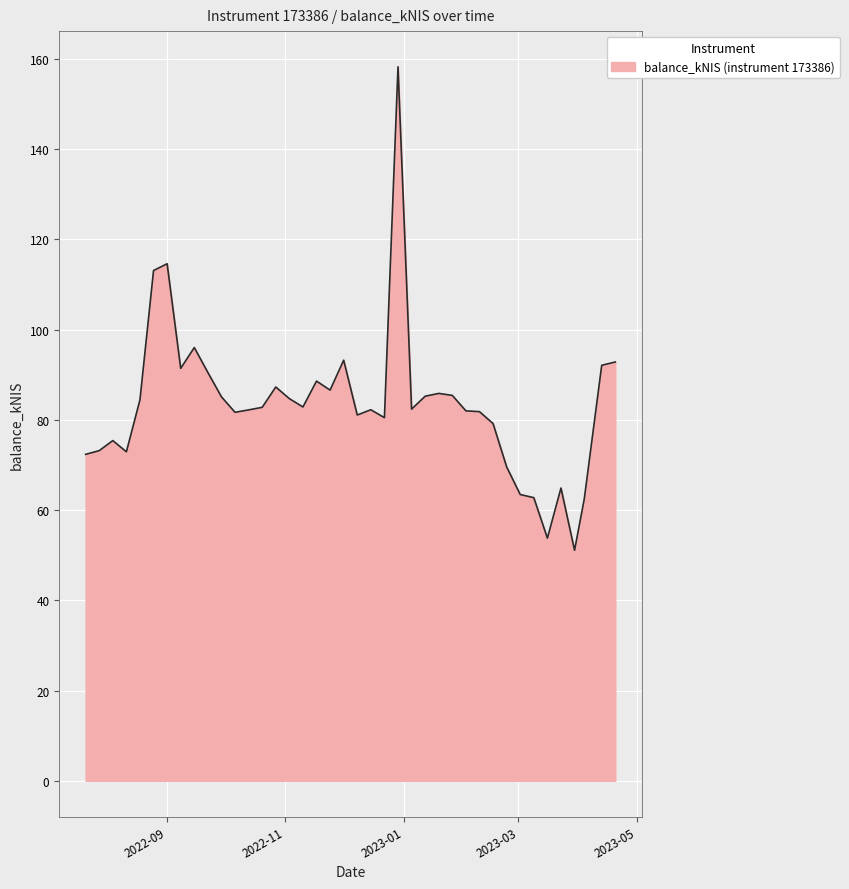

What is the minimum value shown in the chart?

51.1